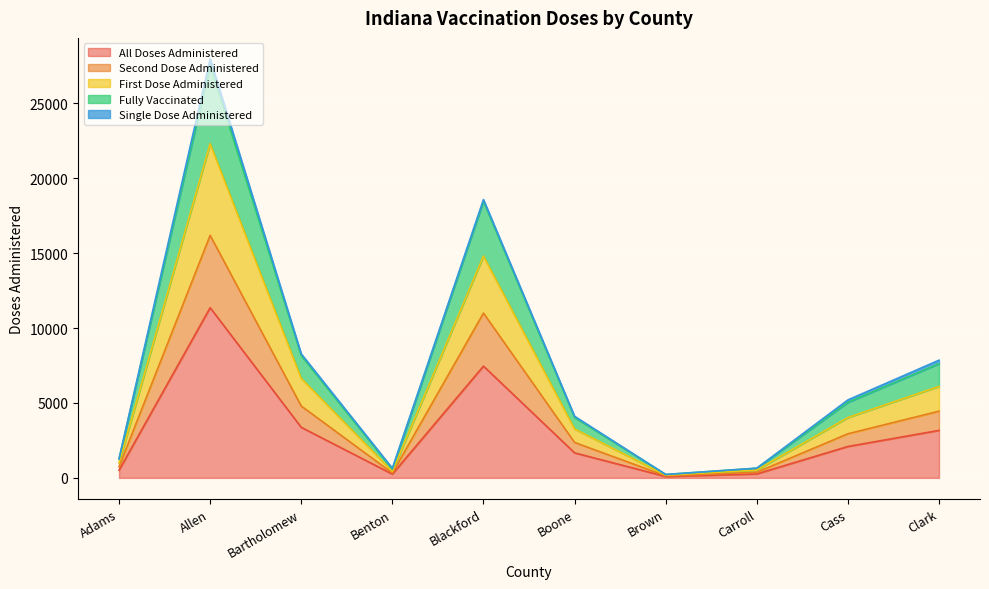

Which category has the highest value in the All Doses Administered series?

Allen